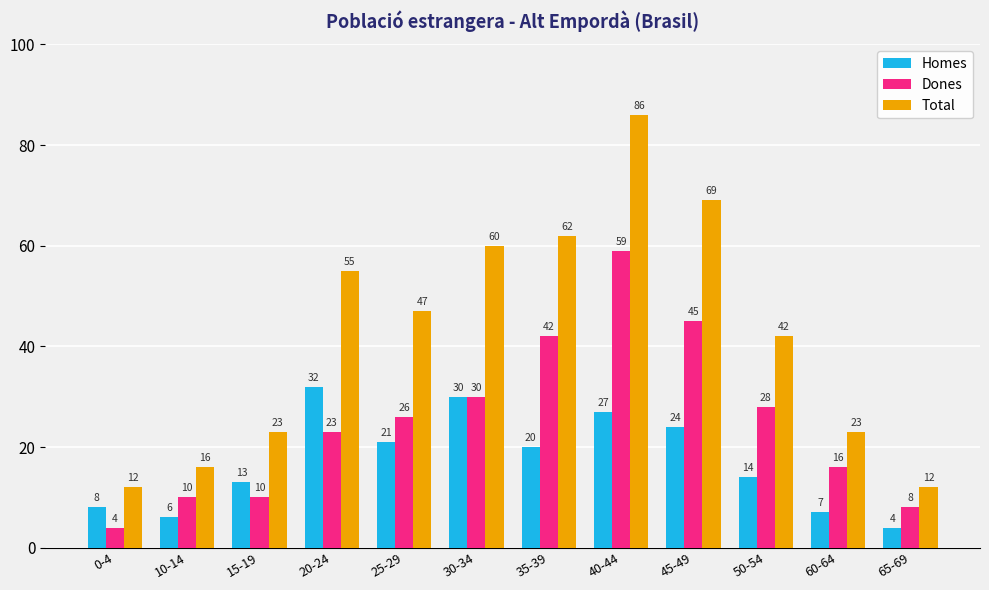

What value does the Dones series have at 10-14?

10